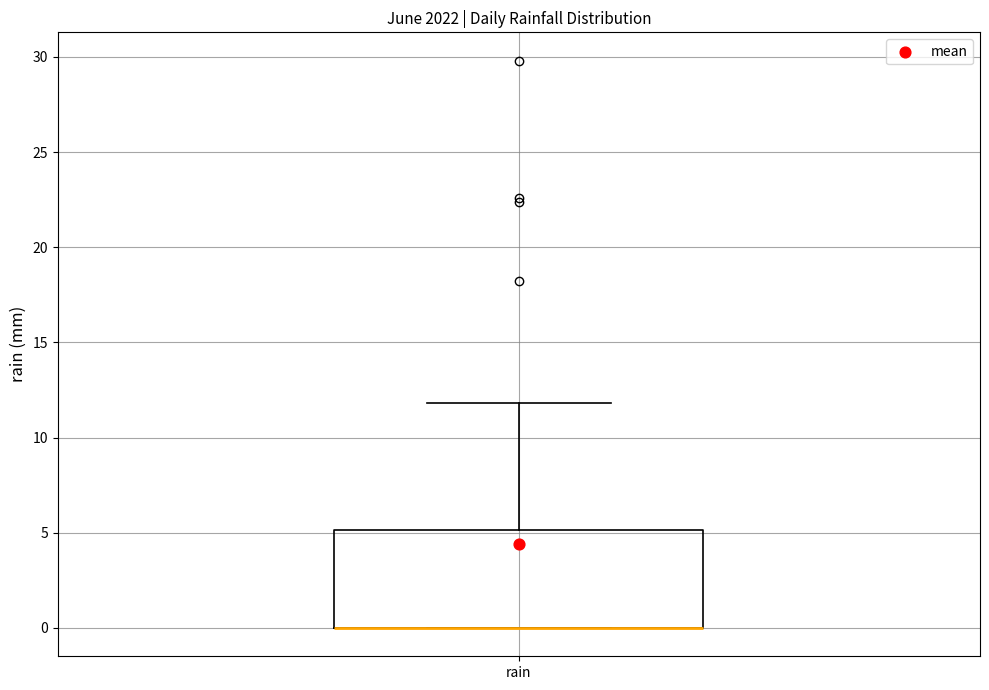

Where does the upper whisker of the box for rain end on the y-axis? The values are not printed on the chart, so give them approximately, as read against the axis.

12